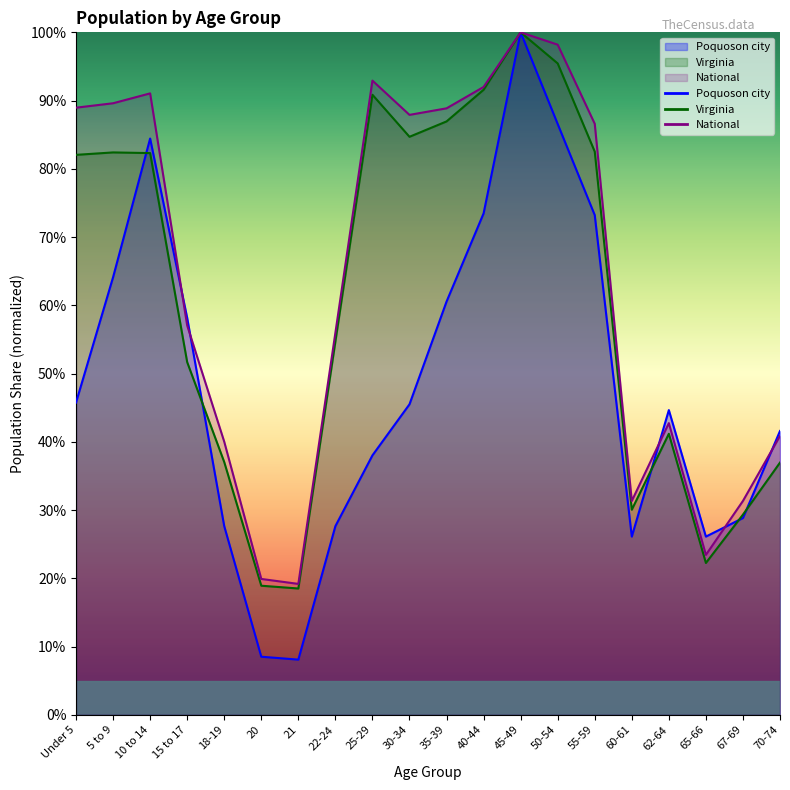

True or false: Virginia and National cross at least once.

False